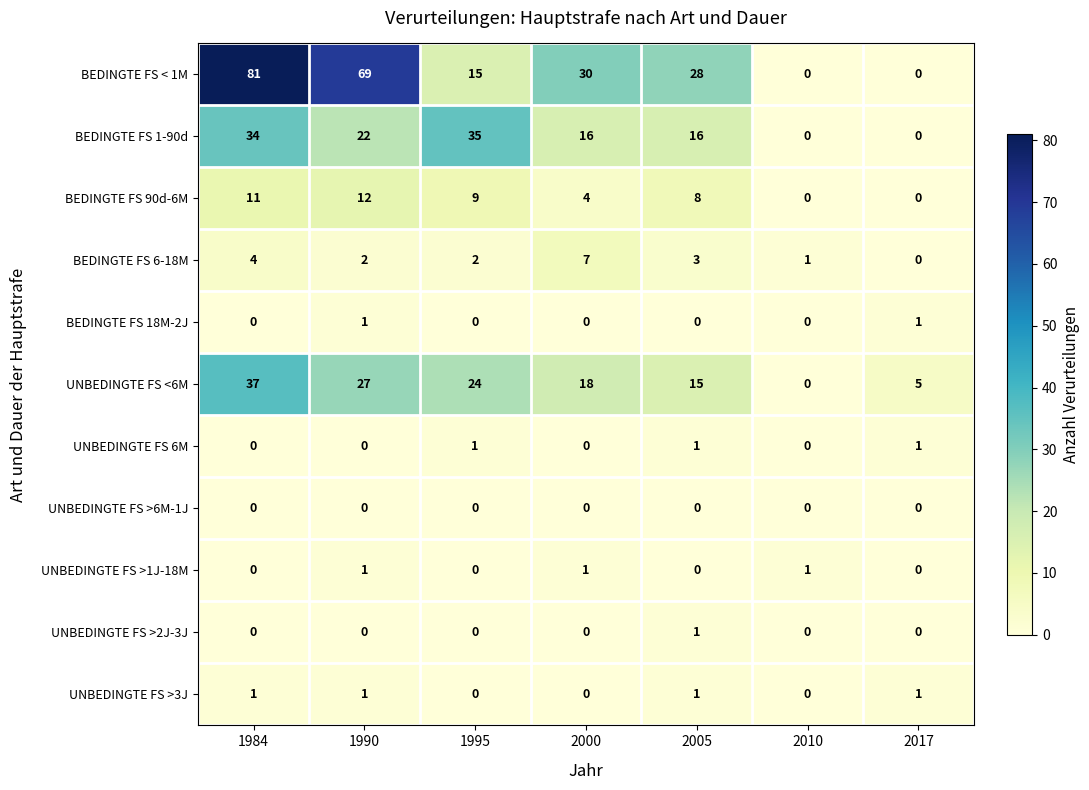

Which category has the highest value in the BEDINGTE FS 90d-6M series?

1990